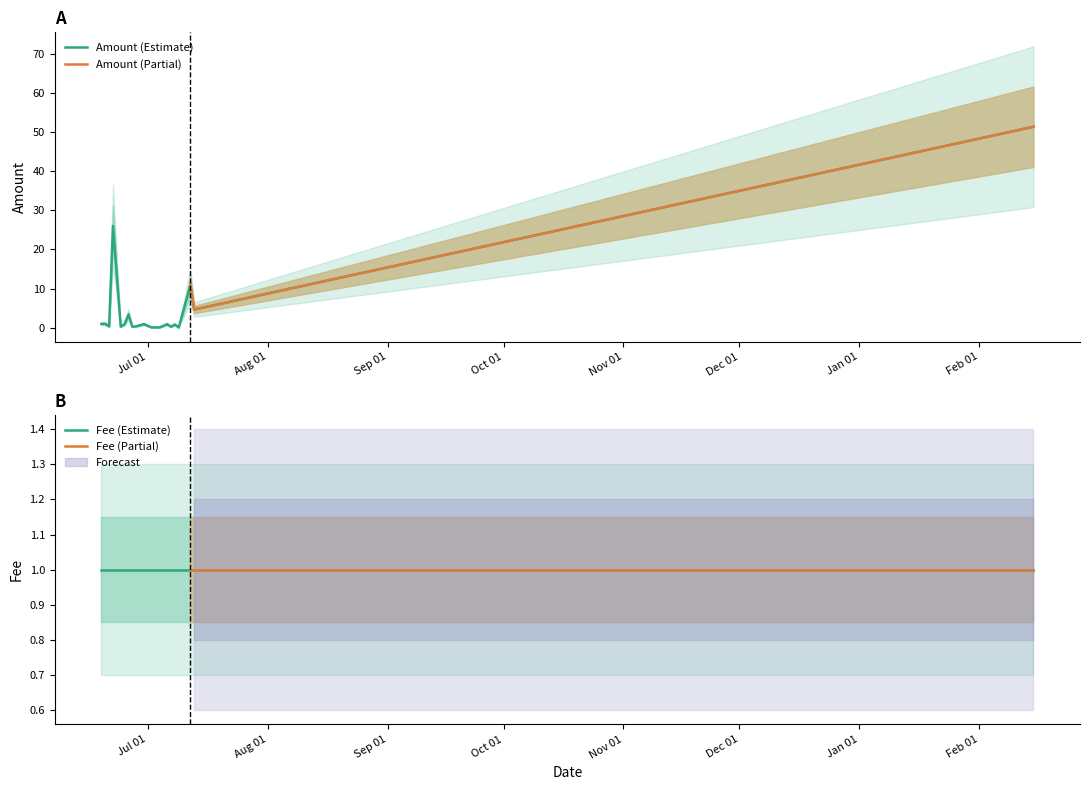

List the labels in order of value, smallest first.

2017-07-04, 2017-07-09, 2017-07-02, 2017-07-03, 2017-06-27, 2017-07-07, 2017-06-24, 2017-06-21, 2017-06-28, 2017-07-08, 2017-07-06, 2017-06-25, 2017-06-30, 2017-06-19, 2017-06-20, 2017-06-26, 2017-07-13, 2017-07-12, 2017-06-22, 2018-02-15